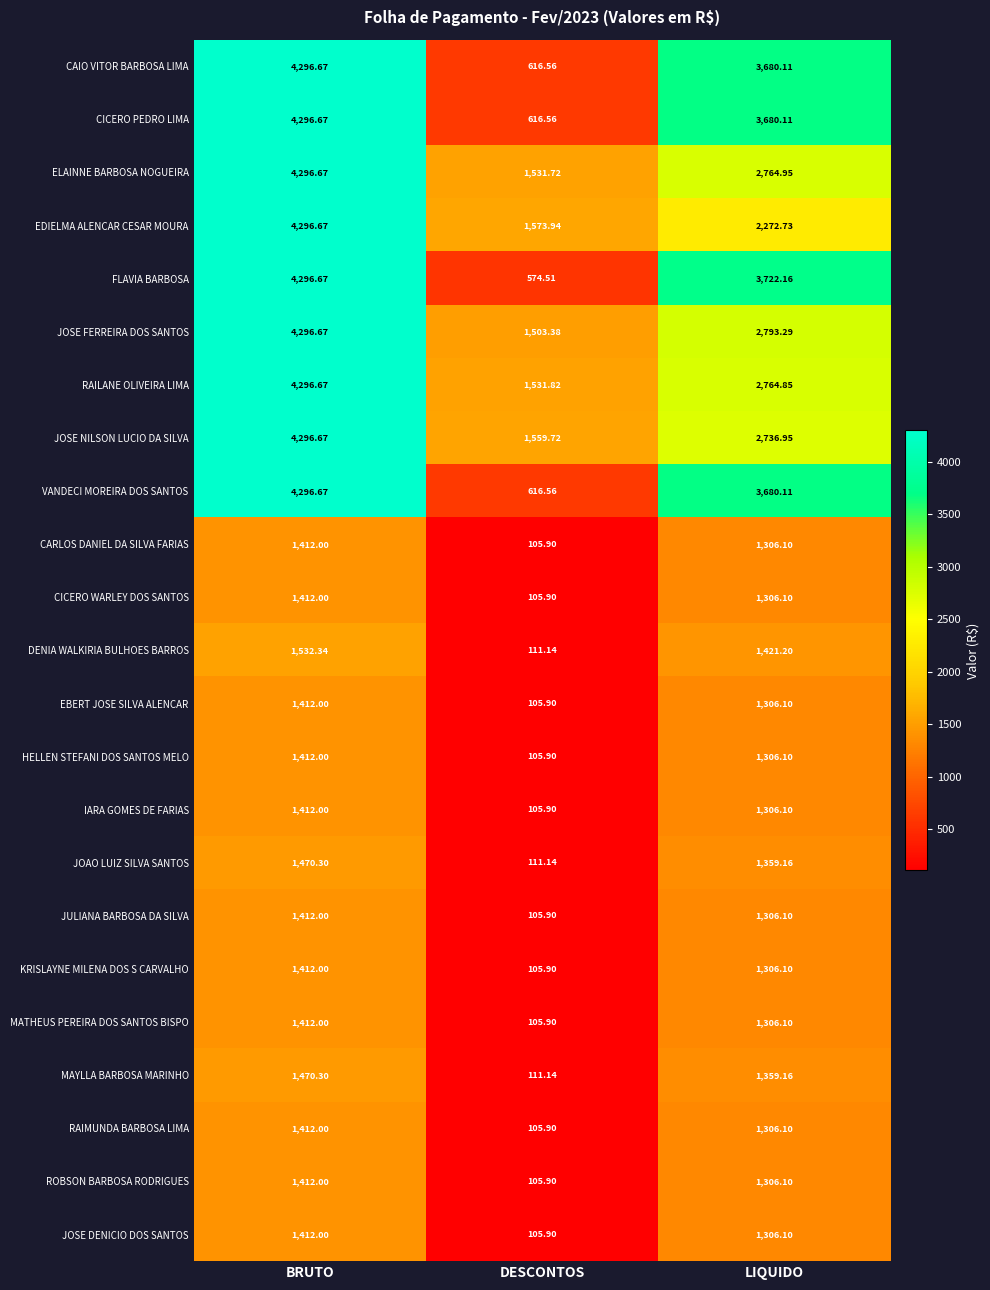

Between BRUTO and LIQUIDO, which series saw the biggest shift?

EDIELMA ALENCAR CESAR MOURA